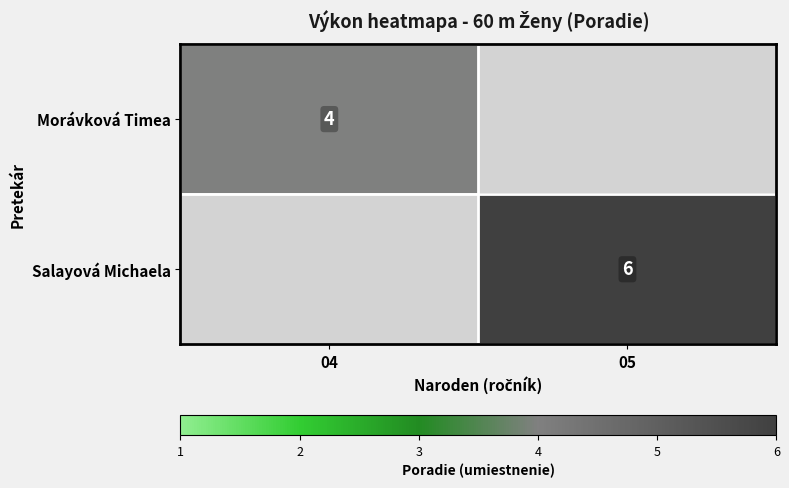

Is the value of Morávková Timea at 04 greater than the value of Salayová Michaela at 05?

No